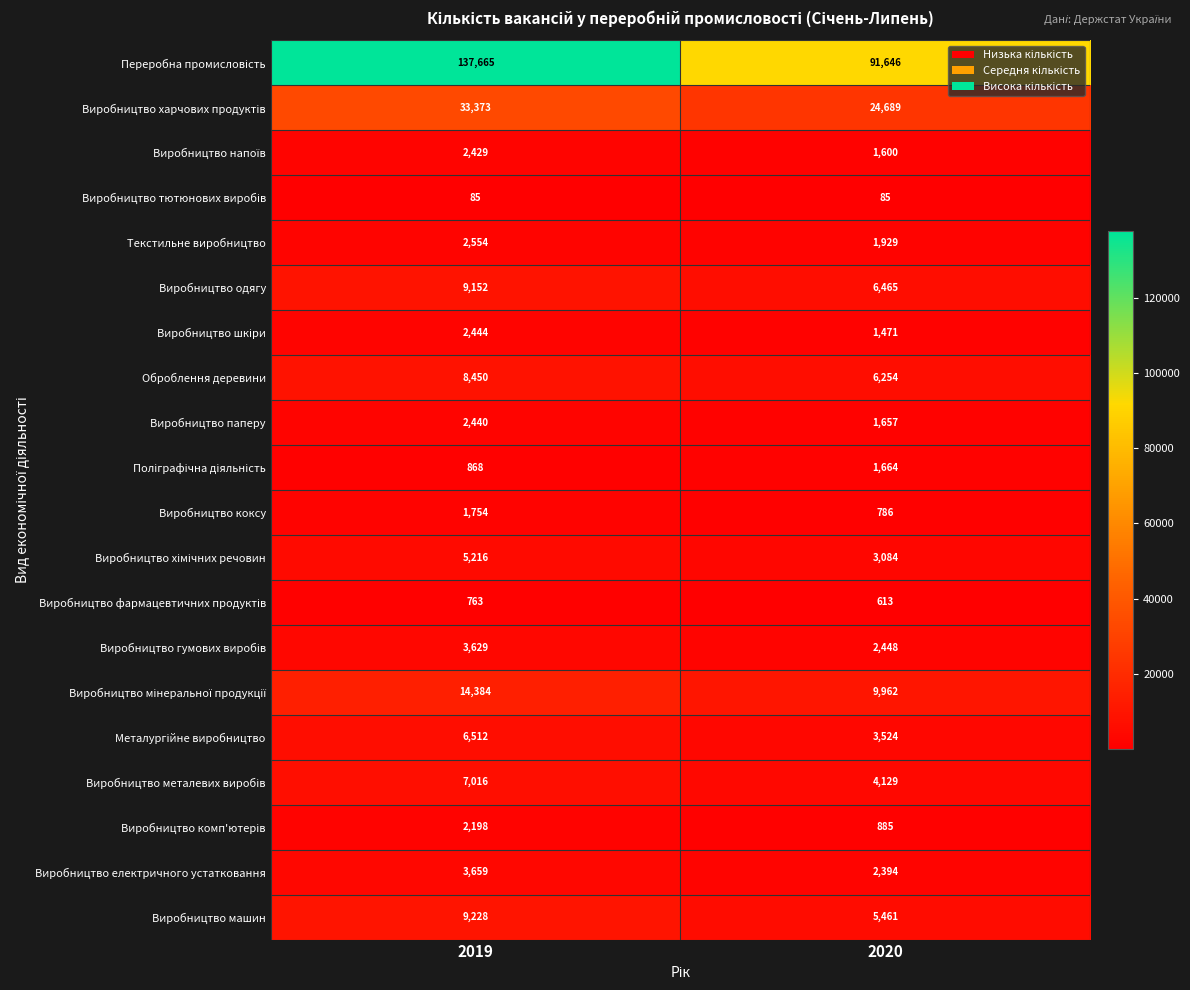

At how many categories does at least one series exceed 73058?

2